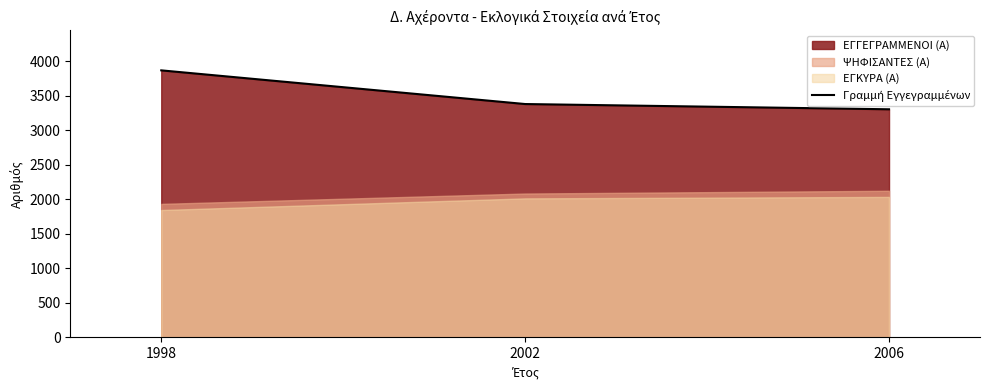

Count the values in the range 3303 to 3867.

3